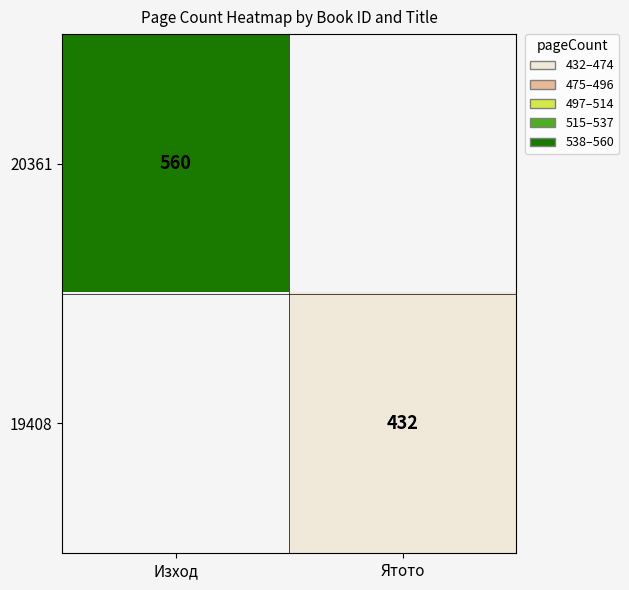

True or false: 19408 has a value of 111 at Ятото.

False